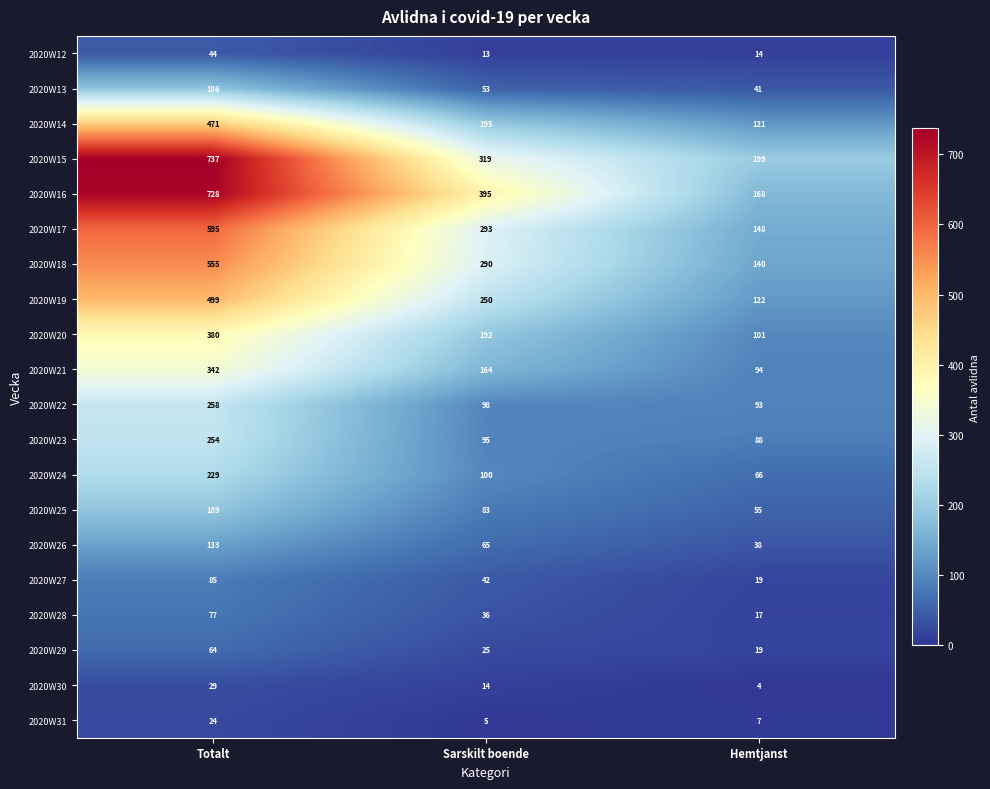

What is the maximum value shown in the chart?

737